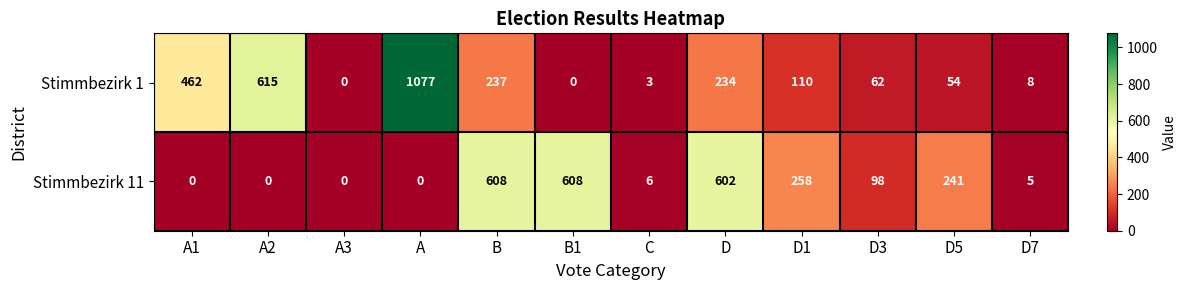

How many distinct data groups are displayed?

2